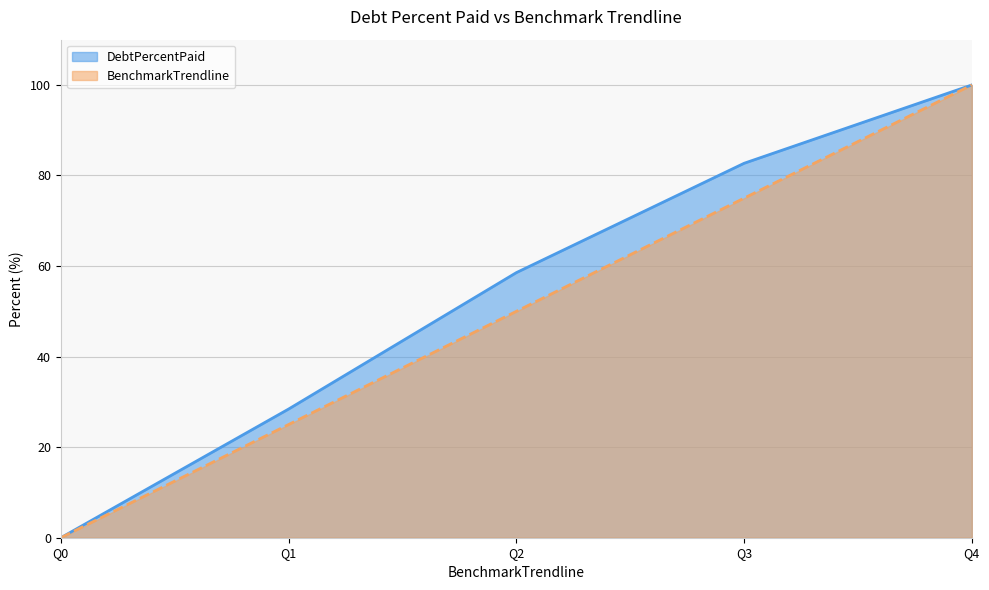

True or false: DebtPercentPaid and BenchmarkTrendline intersect in this chart.

False